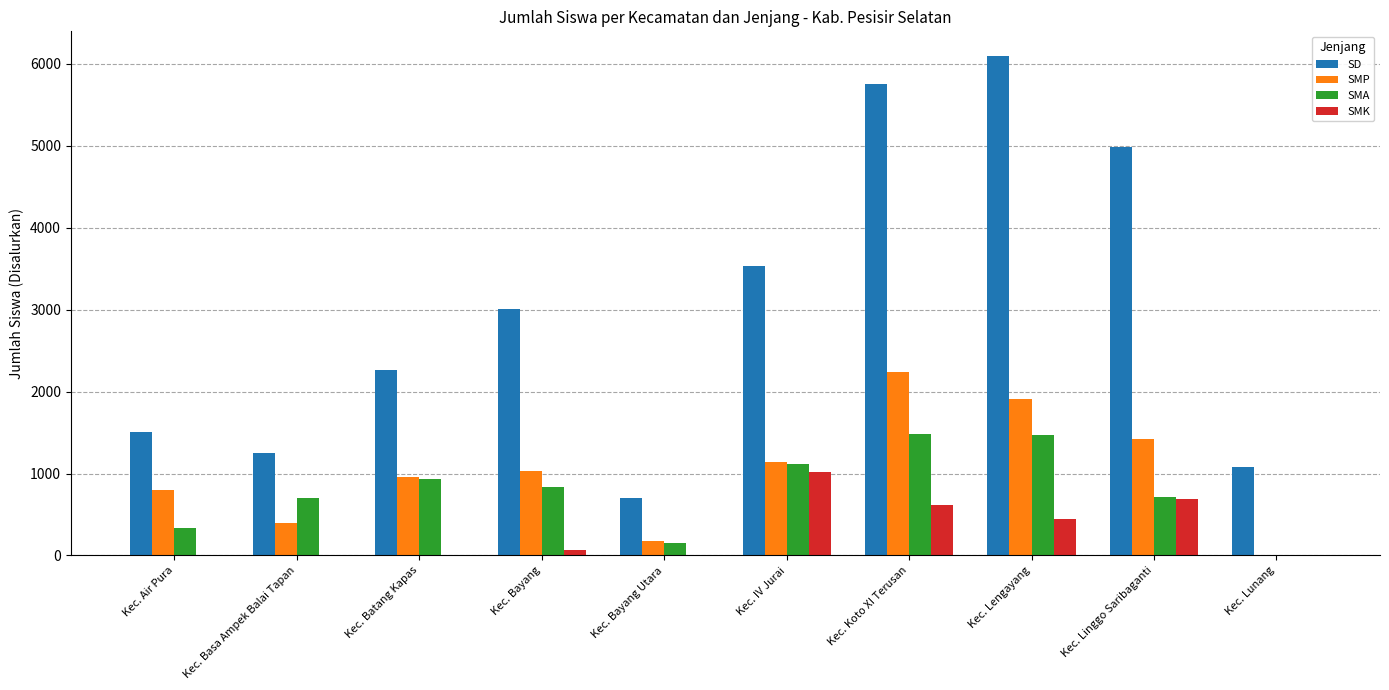

Which series changed the most between Kec. Air Pura and Kec. Batang Kapas?

SD